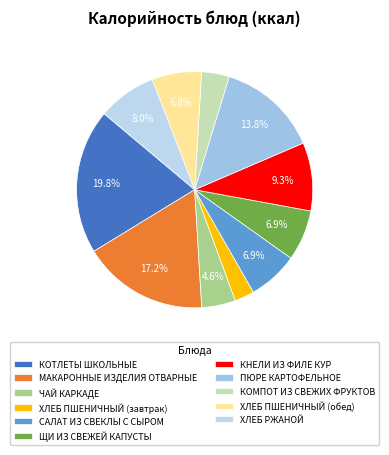

Is it true that ЧАЙ КАРКАДЕ is 5% of the pie?

True